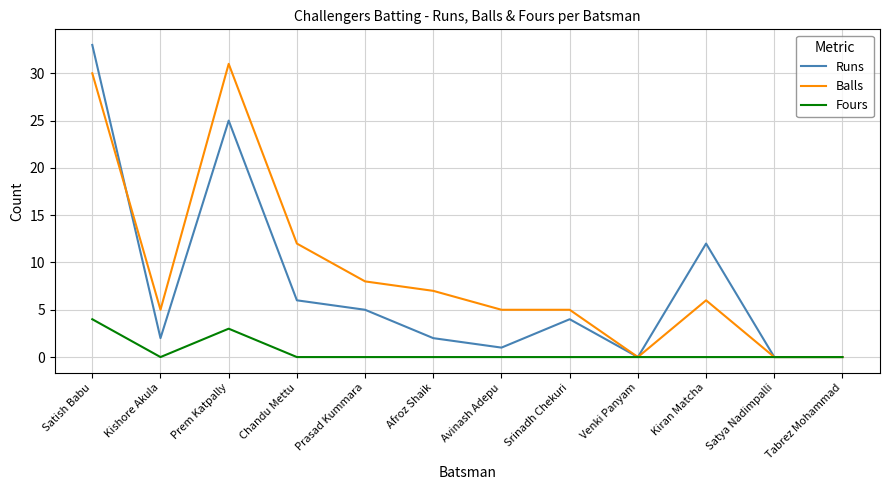

What are all the series names shown in the legend?

Runs, Balls, Fours